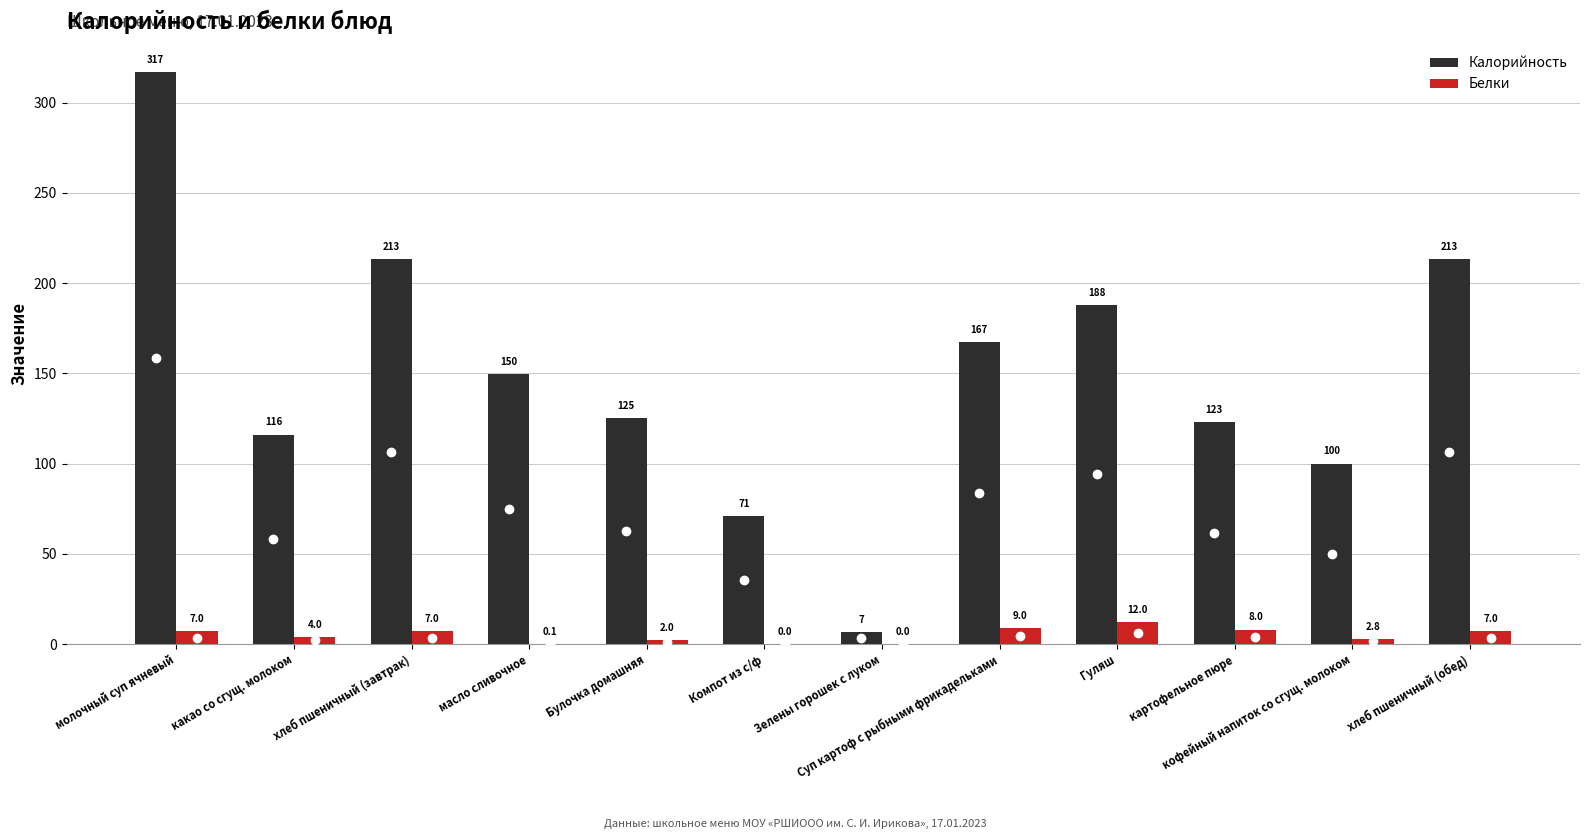

Between какао со сгущ. молоком and Булочка домашняя, which series saw the biggest shift?

Калорийность